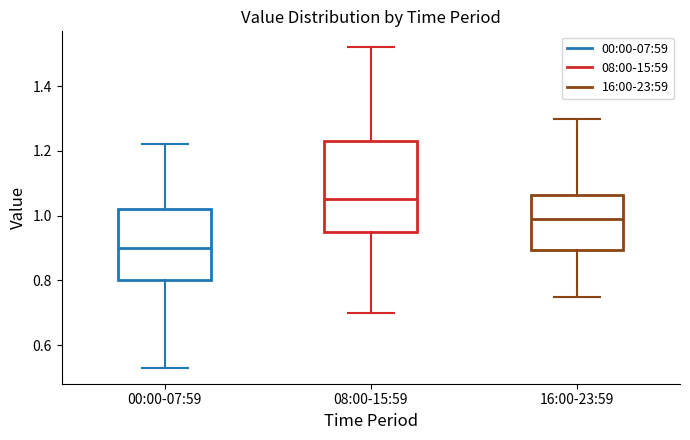

Reading left to right, read every box against the y-axis: the position of its median line, the range the box covers, and the ends of its whiskers. The values are not printed on the chart, so give them approximately, as read against the axis.

00:00-07:59: median 0.90, box 0.80 to 1.02, whiskers 0.54 to 1.22
08:00-15:59: median 1.06, box 0.96 to 1.24, whiskers 0.70 to 1.52
16:00-23:59: median 1.00, box 0.90 to 1.06, whiskers 0.76 to 1.30